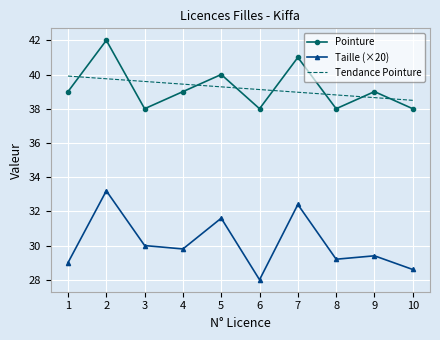

What is the total value across all series at 4?

108.2